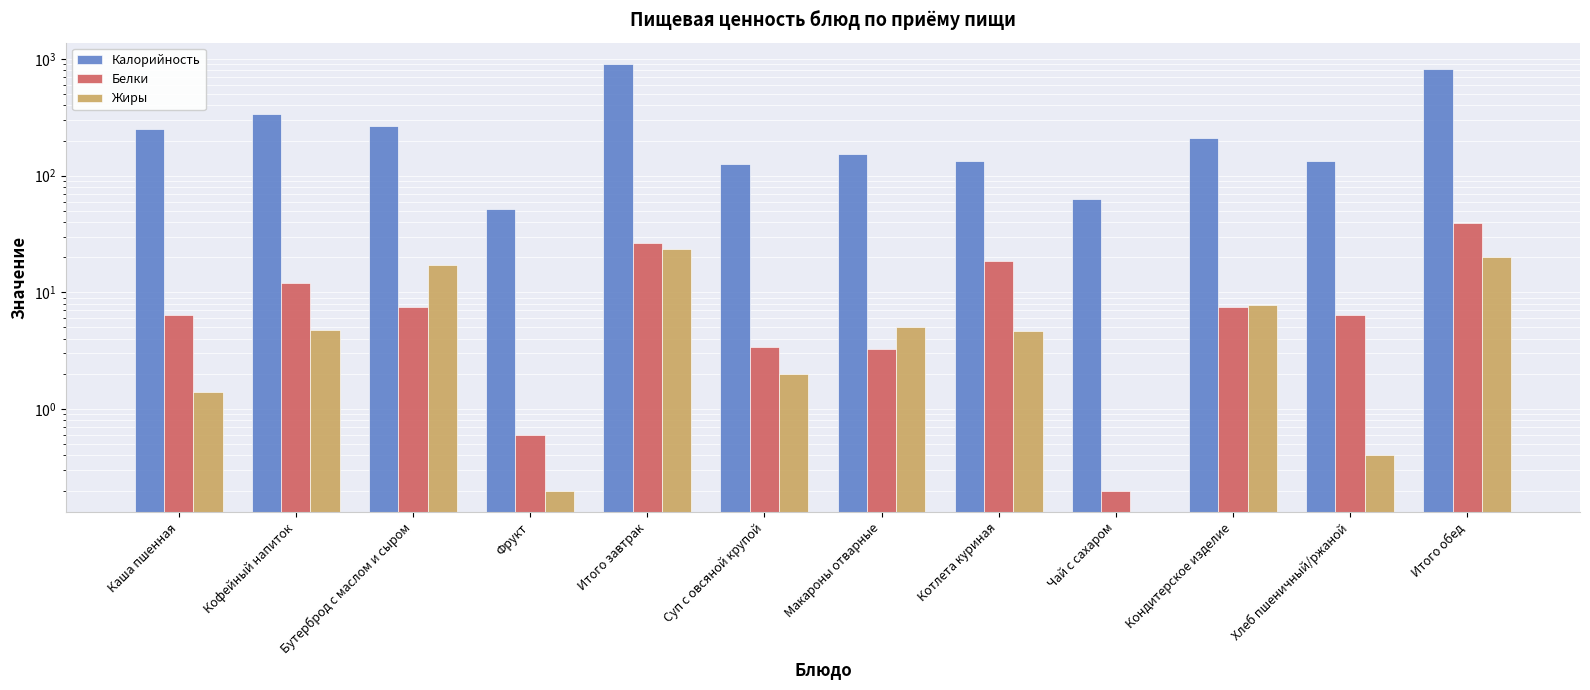

What is the label of the 6th bar from the left?

Суп с овсяной крупой